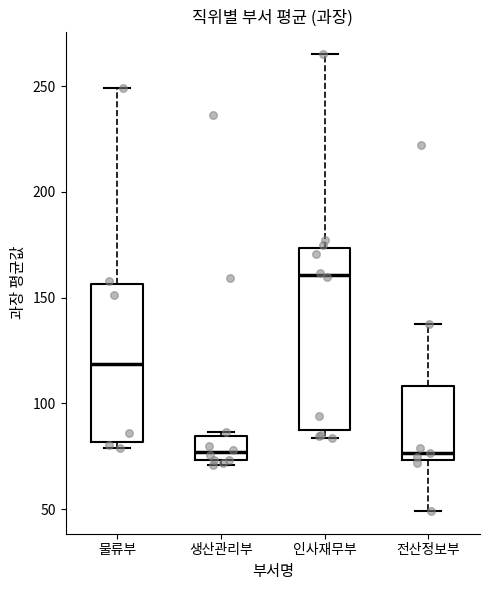

Reading left to right, read every box against the y-axis: the position of its median line, the range the box covers, and the ends of its whiskers. The values are not printed on the chart, so give them approximately, as read against the axis.

물류부: median 120, box 80 to 155, whiskers 80 (just below the box's lower edge) to 250
생산관리부: median 75 (just above the box's lower edge), box 75 to 85, whiskers 70 to 85 (just above the box's upper edge)
인사재무부: median 160, box 85 to 175, whiskers 85 (just below the box's lower edge) to 265
전산정보부: median 75 (just above the box's lower edge), box 75 to 110, whiskers 50 to 140